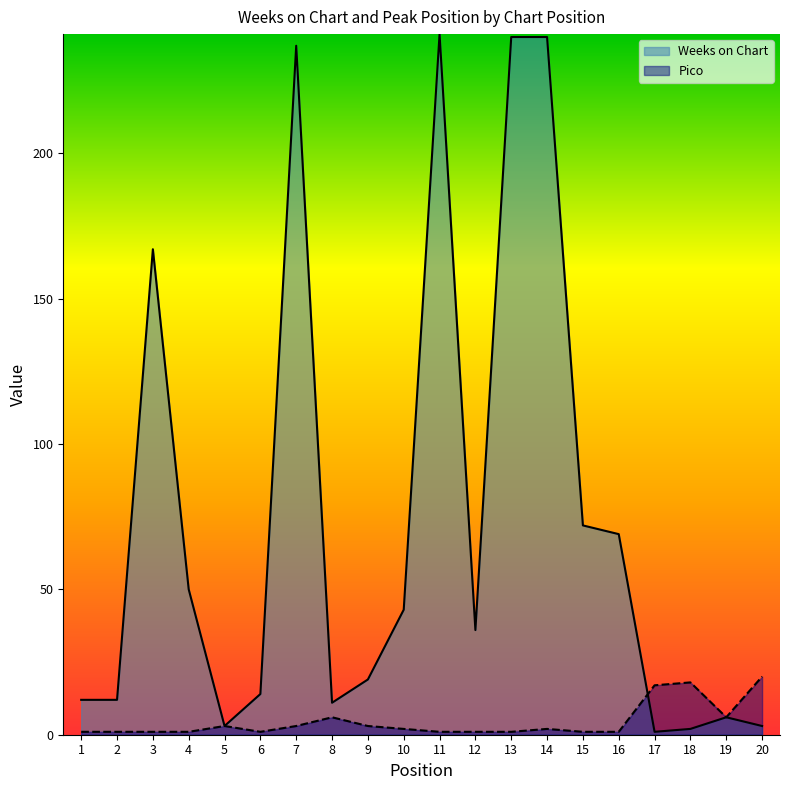

What is the maximum value for Weeks on Chart?

241